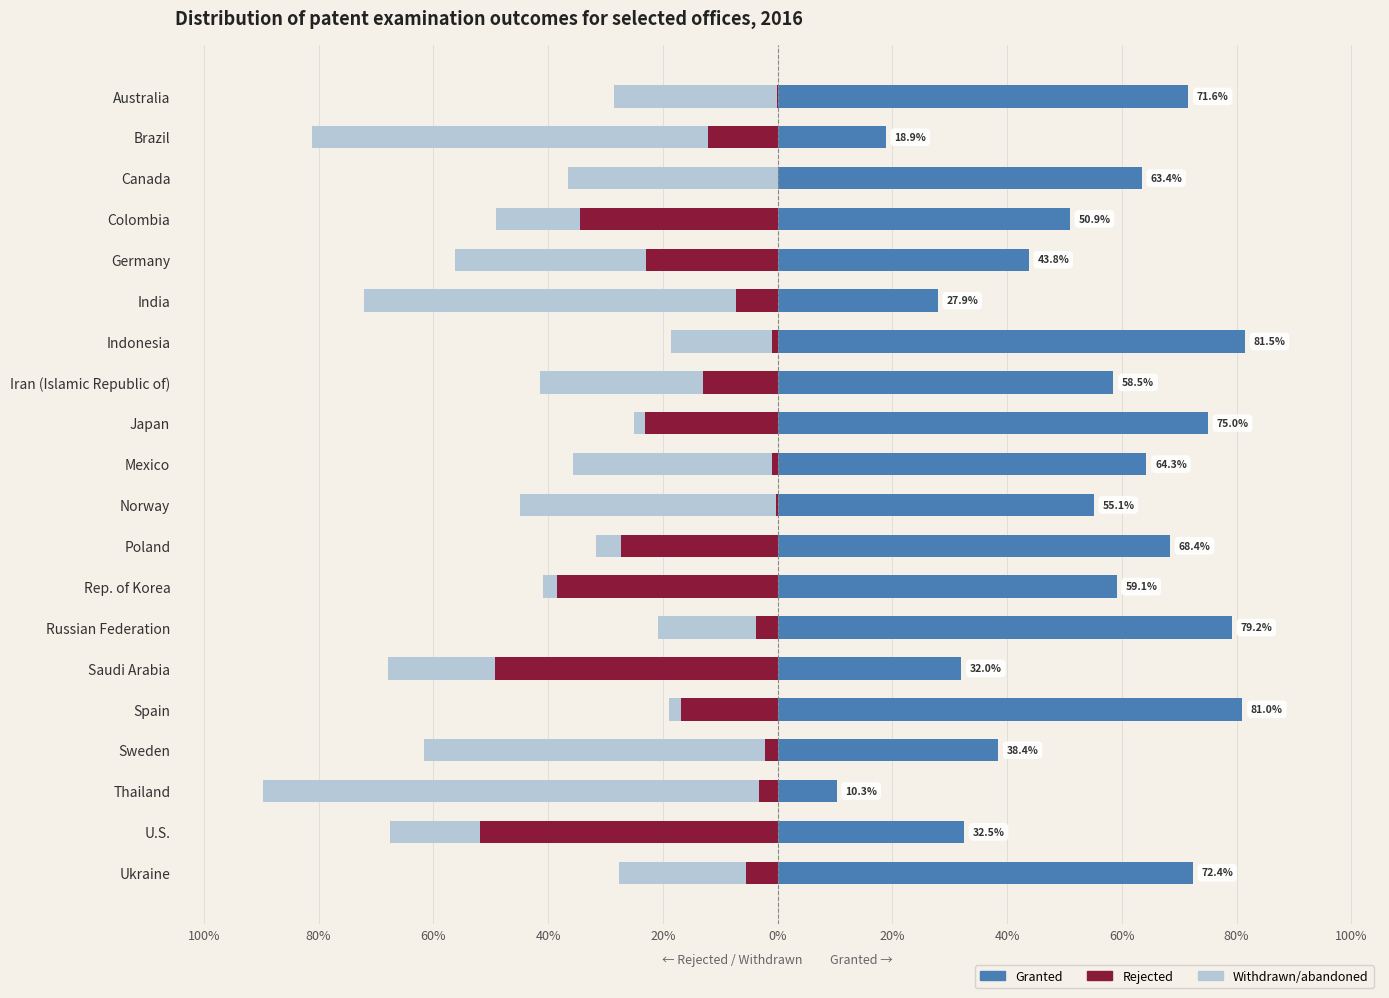

What is the total value across all series at U.S.?

-35.0